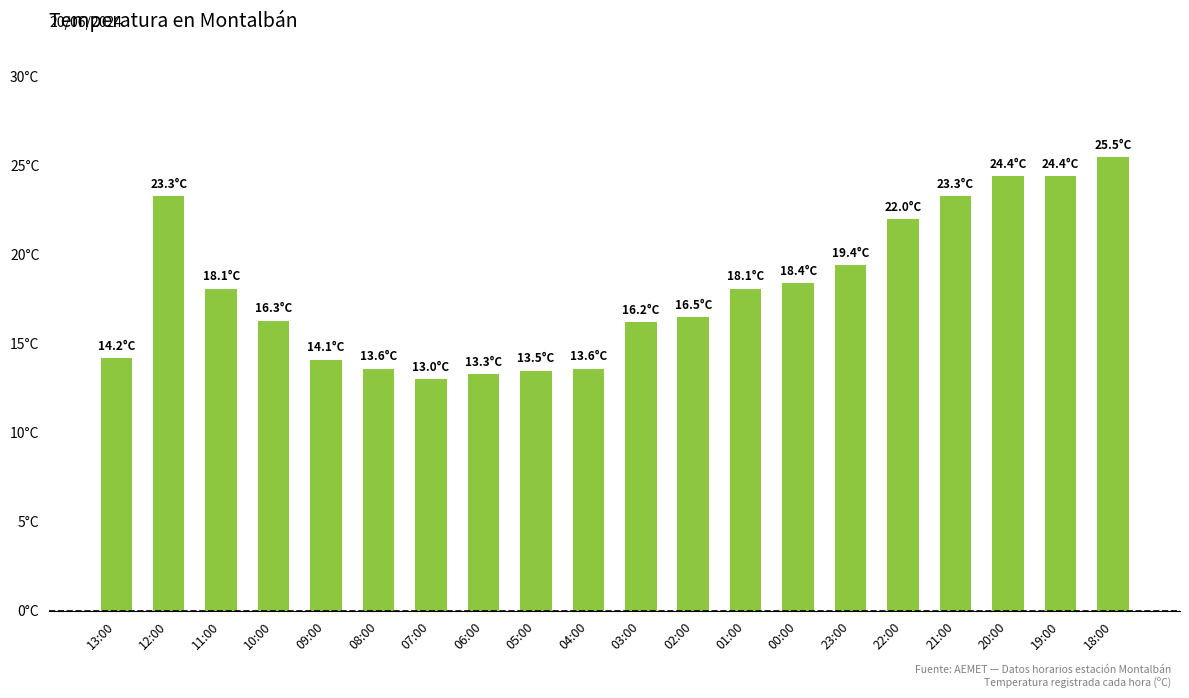

The chart shows a value of 13.5 at 05:00. True or false?

True